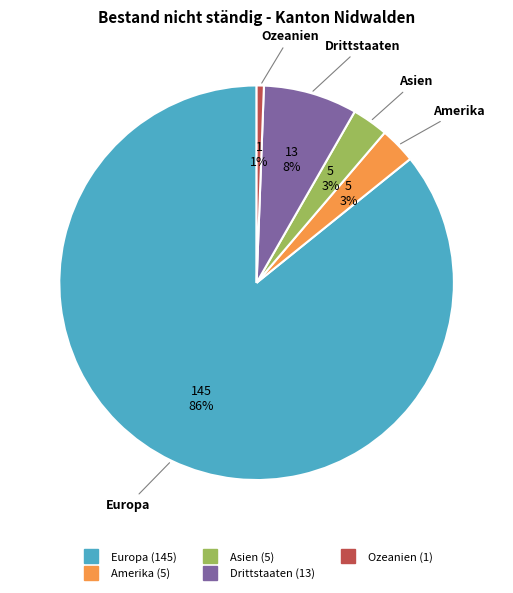

To the nearest percent, what is the average slice percentage?

20%